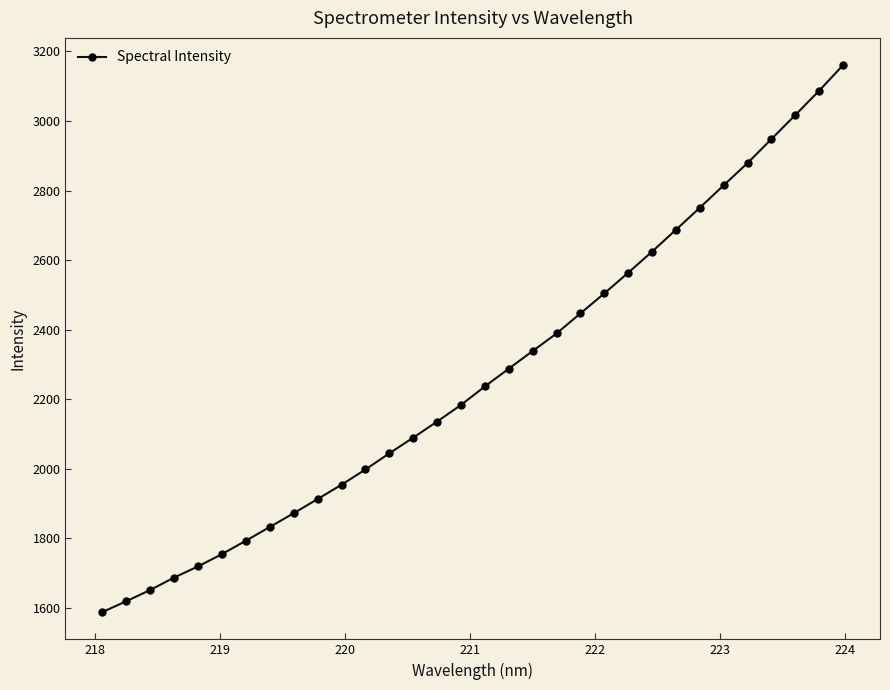

What is the minimum value shown in the chart?

1588.3